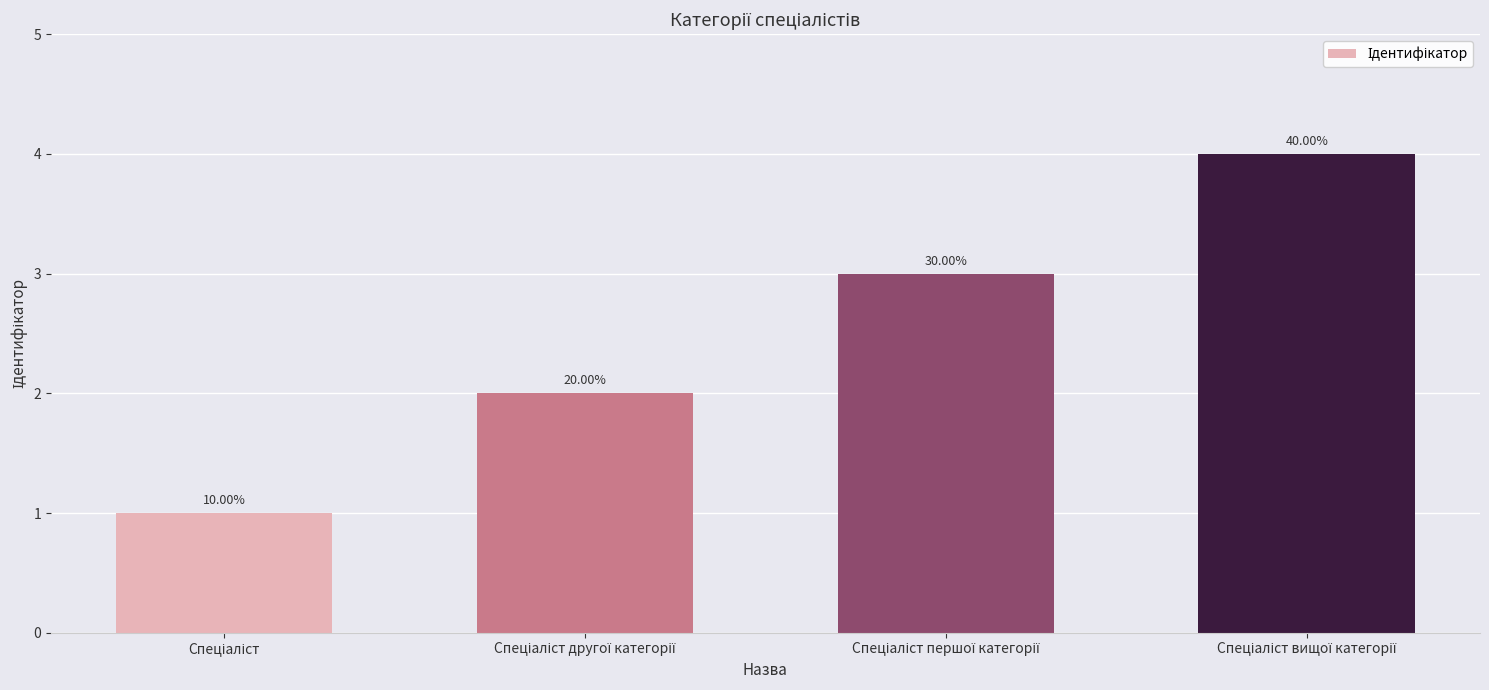

What is the value of the 4th bar from the left?

4